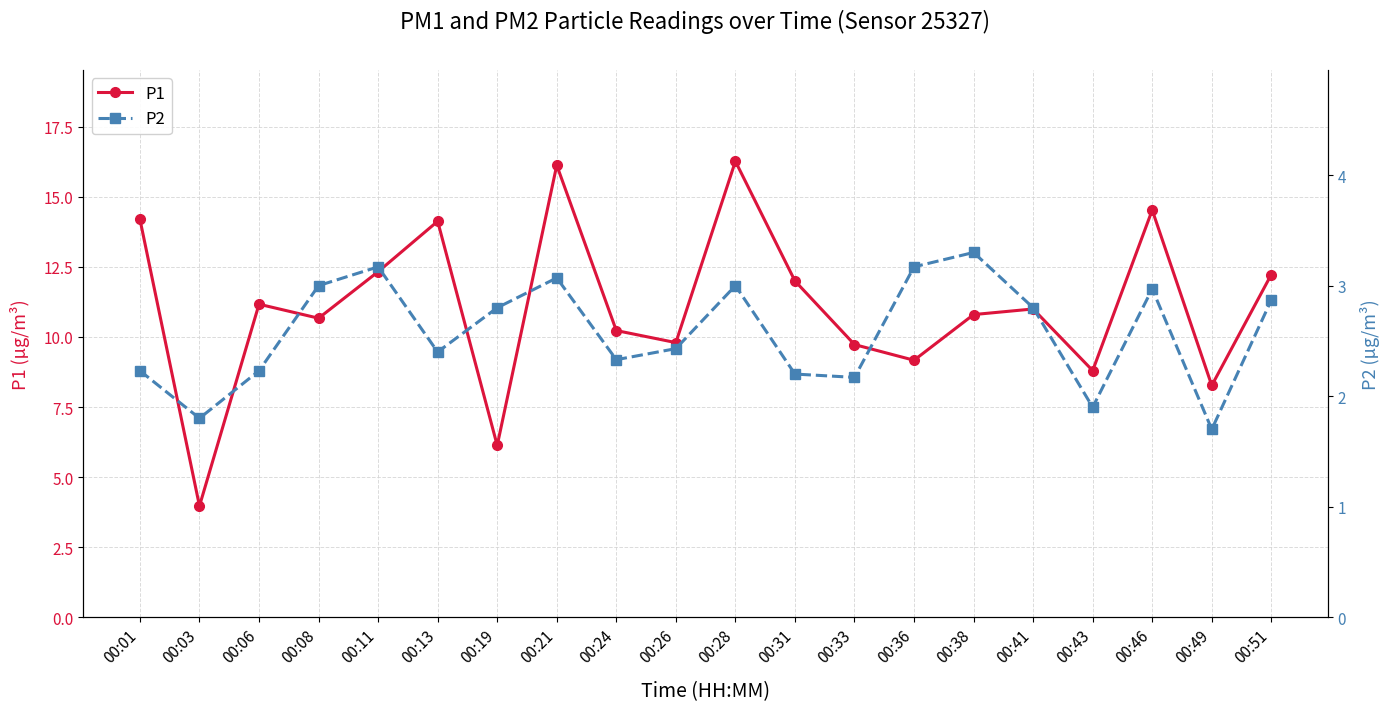

At 00:49, list the series in order from smallest to largest.

P2, P1